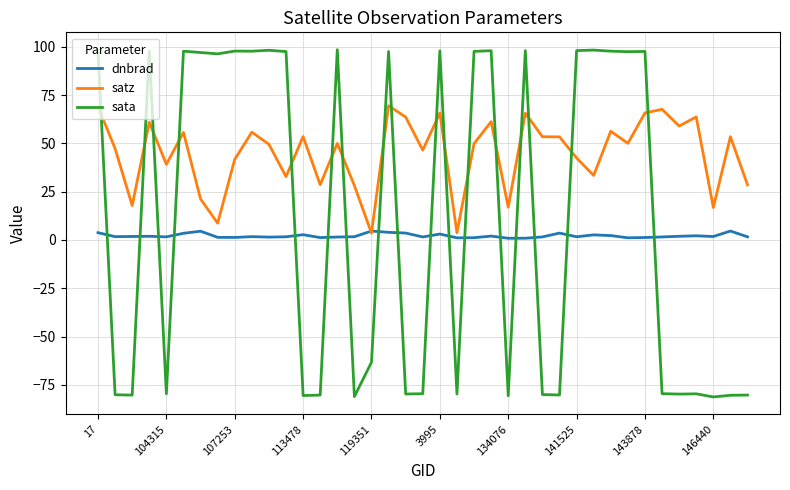

How many times do sata and dnbrad cross each other?

17